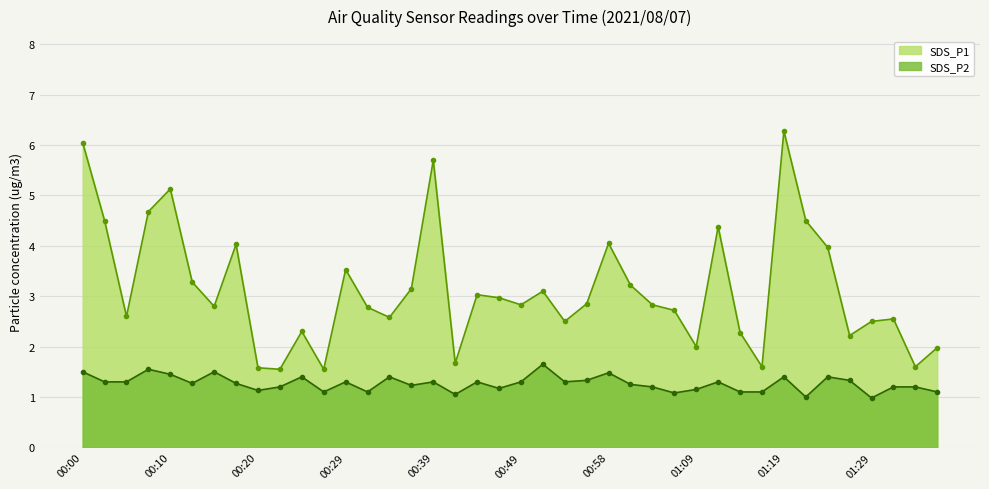

At how many categories does at least one series exceed 3?

17